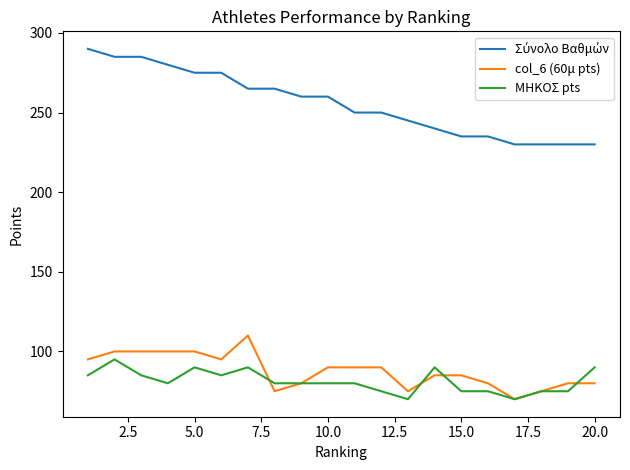

What is the minimum value shown in the chart?

70